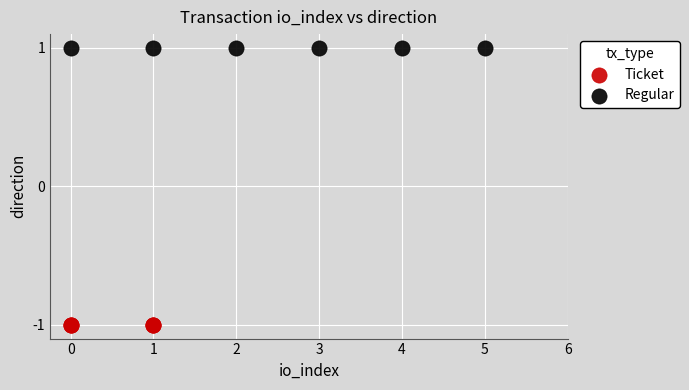

Which series contains the highest Y value?

Regular